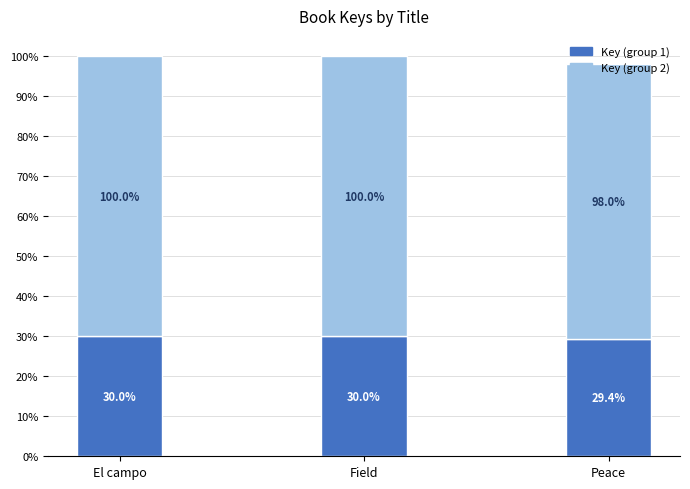

Where is Key (group 1) nearest to the value 29?

Peace